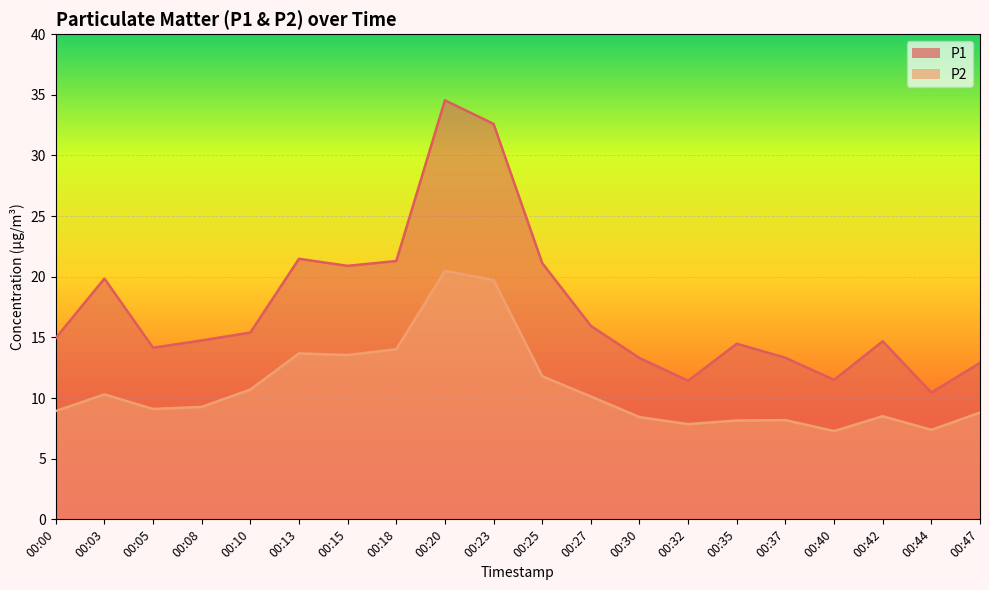

In P1, how many points are lower than both neighbors (excluding endpoints)?

5